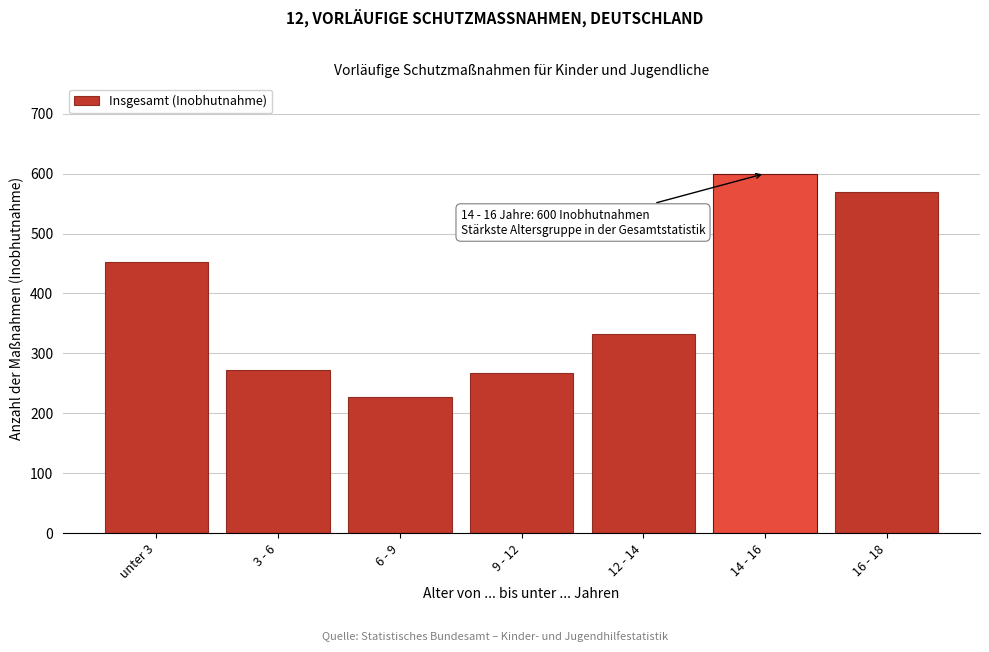

Reading right to left, list all the values displayed in this chart.

16 - 18=569	14 - 16=600	12 - 14=333	9 - 12=267	6 - 9=227	3 - 6=273	unter 3=452